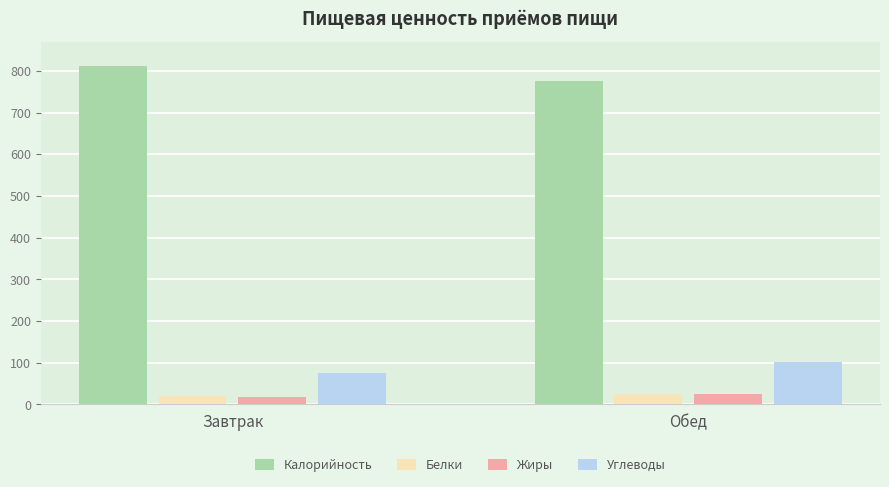

List the labels in order of Калорийность value, largest first.

Завтрак, Обед